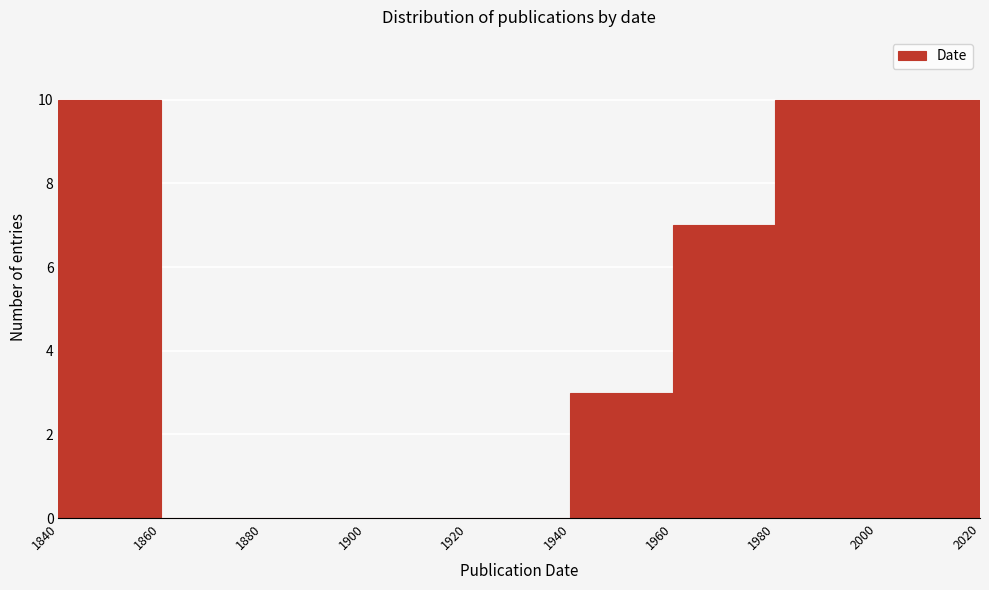

Reading left to right, transcribe this chart: for each bar, give the range it covers on the x-axis and its height. The values are not printed on the chart, so give them approximately, as read against the axis.

1840 to 1860: 10
1860 to 1880: 0
1880 to 1900: 0
1900 to 1920: 0
1920 to 1940: 0
1940 to 1960: 3
1960 to 1980: 7
1980 to 2000: 10
2000 to 2020: 10